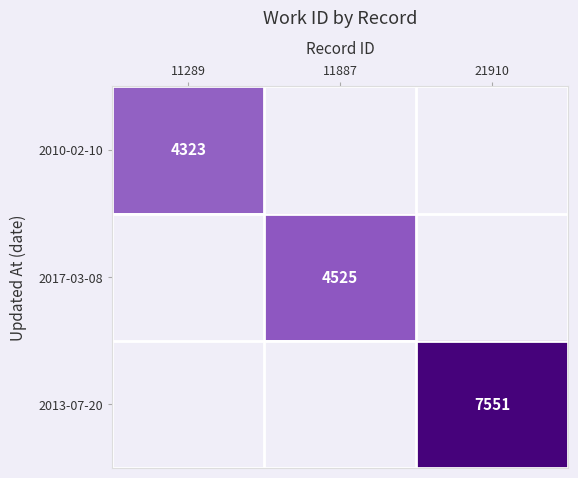

How many series are shown in this chart?

3